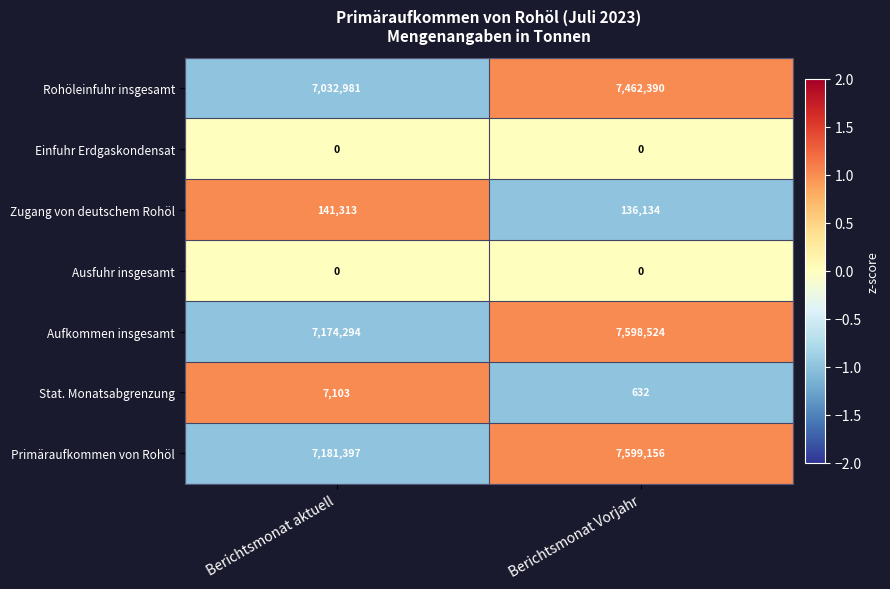

At which label is Aufkommen insgesamt closest to 7386409?

Berichtsmonat aktuell